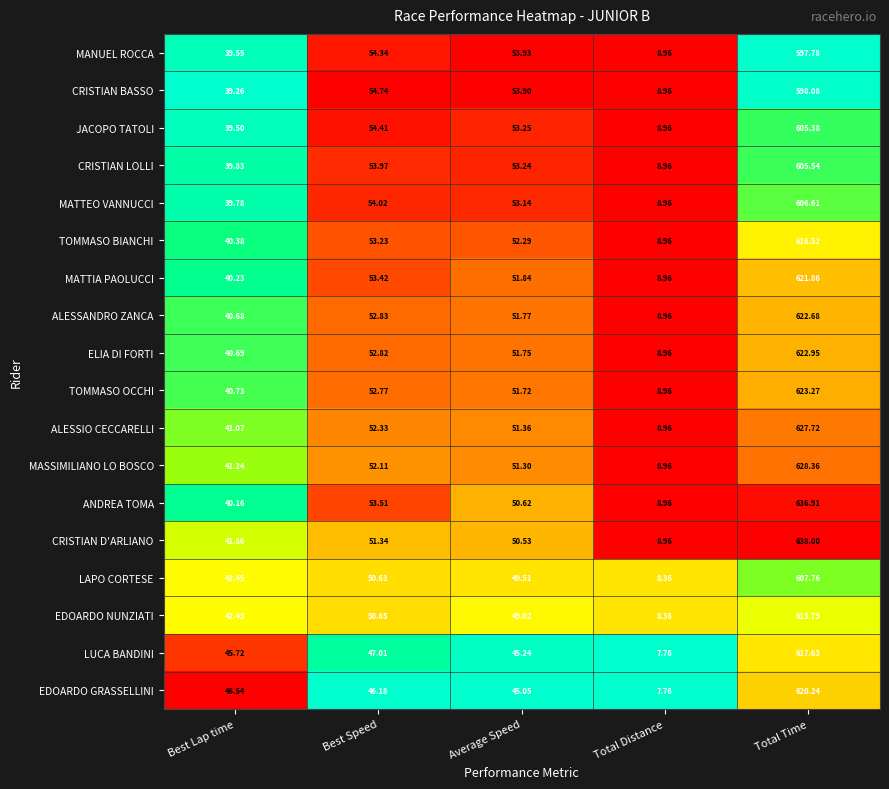

At which category is the sum across all series the highest?

Total Time